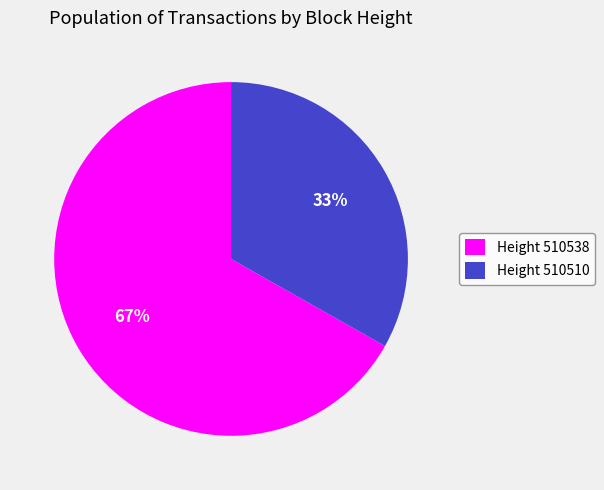

Count the number of slices in the pie.

2